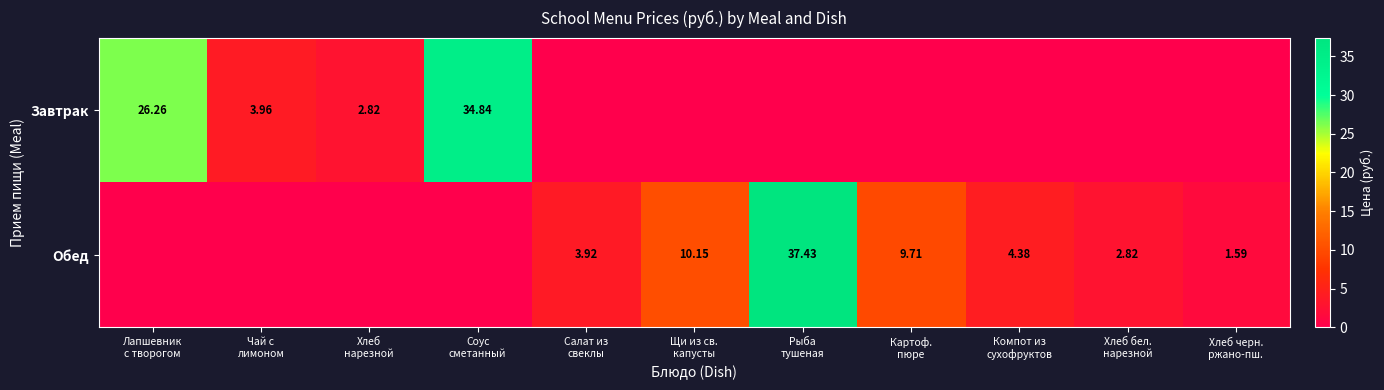

What is the difference between the second highest and second lowest values in the Обед series?

10.2